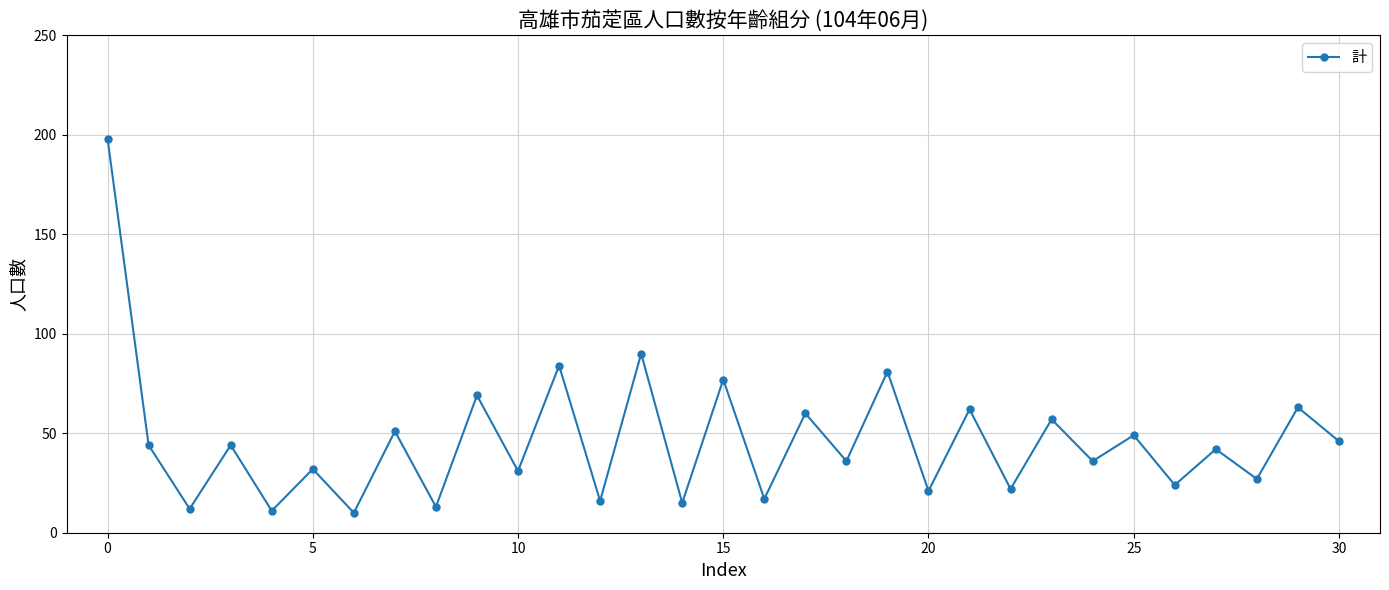

What is the value of the 2nd point from the left?

44